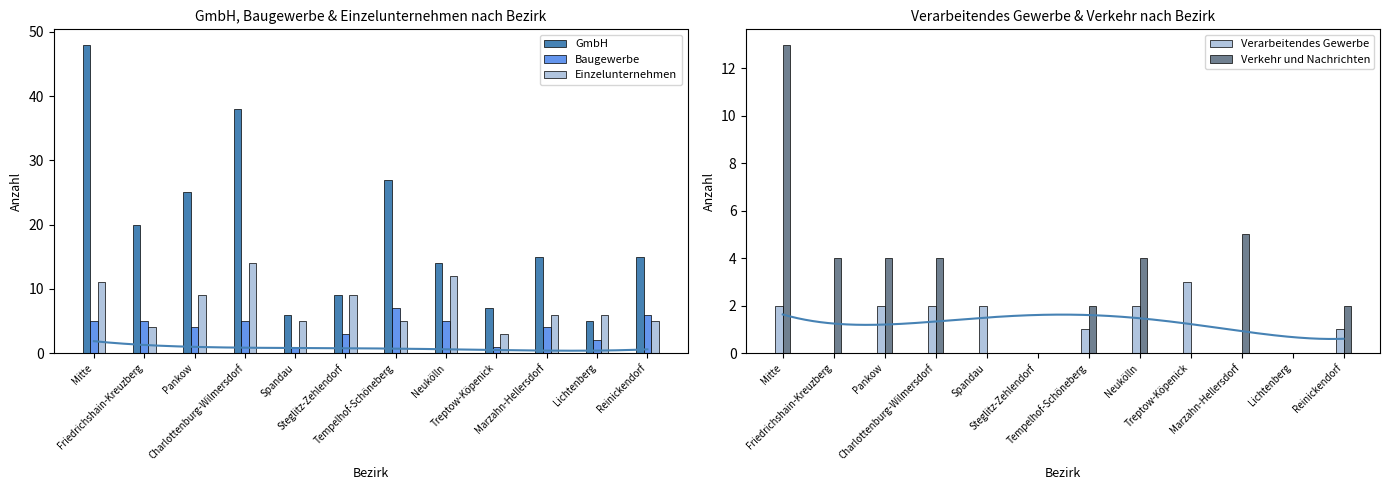

Which has a higher value, Reinickendorf or Steglitz-Zehlendorf?

Reinickendorf